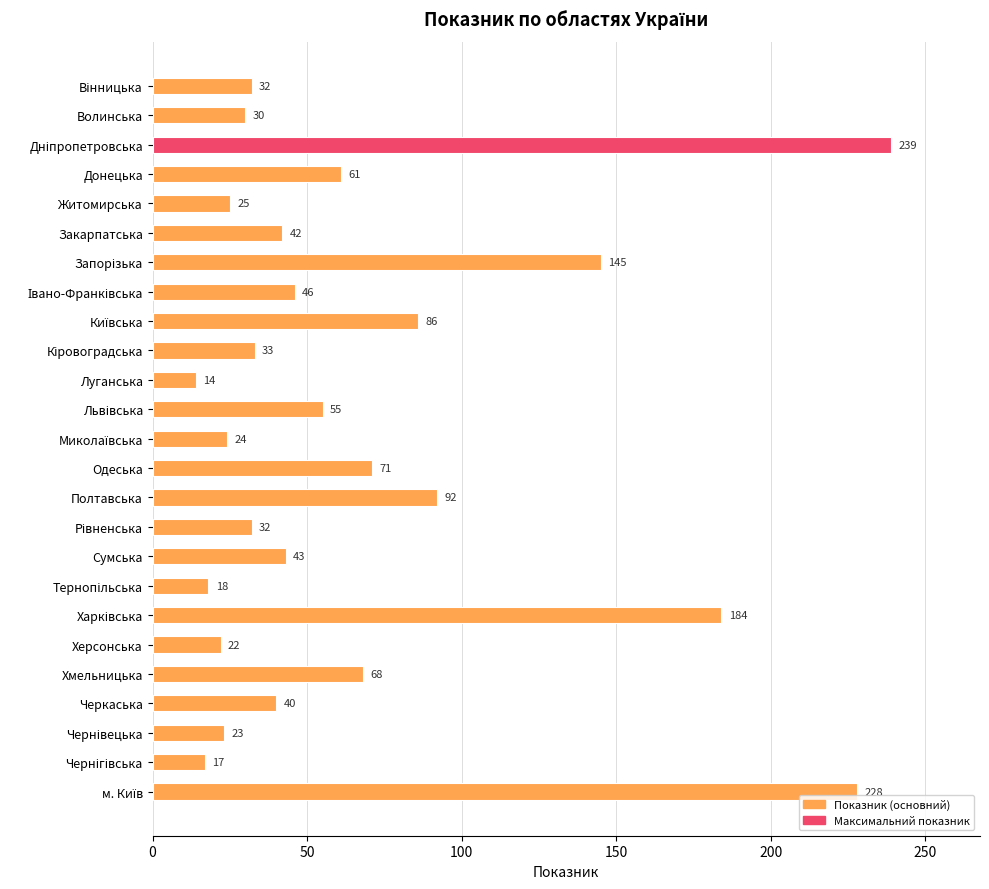

Reading top to bottom, transcribe all the data shown in this chart.

32	30	239	61	25	42	145	46	86	33	14	55	24	71	92	32	43	18	184	22	68	40	23	17	228